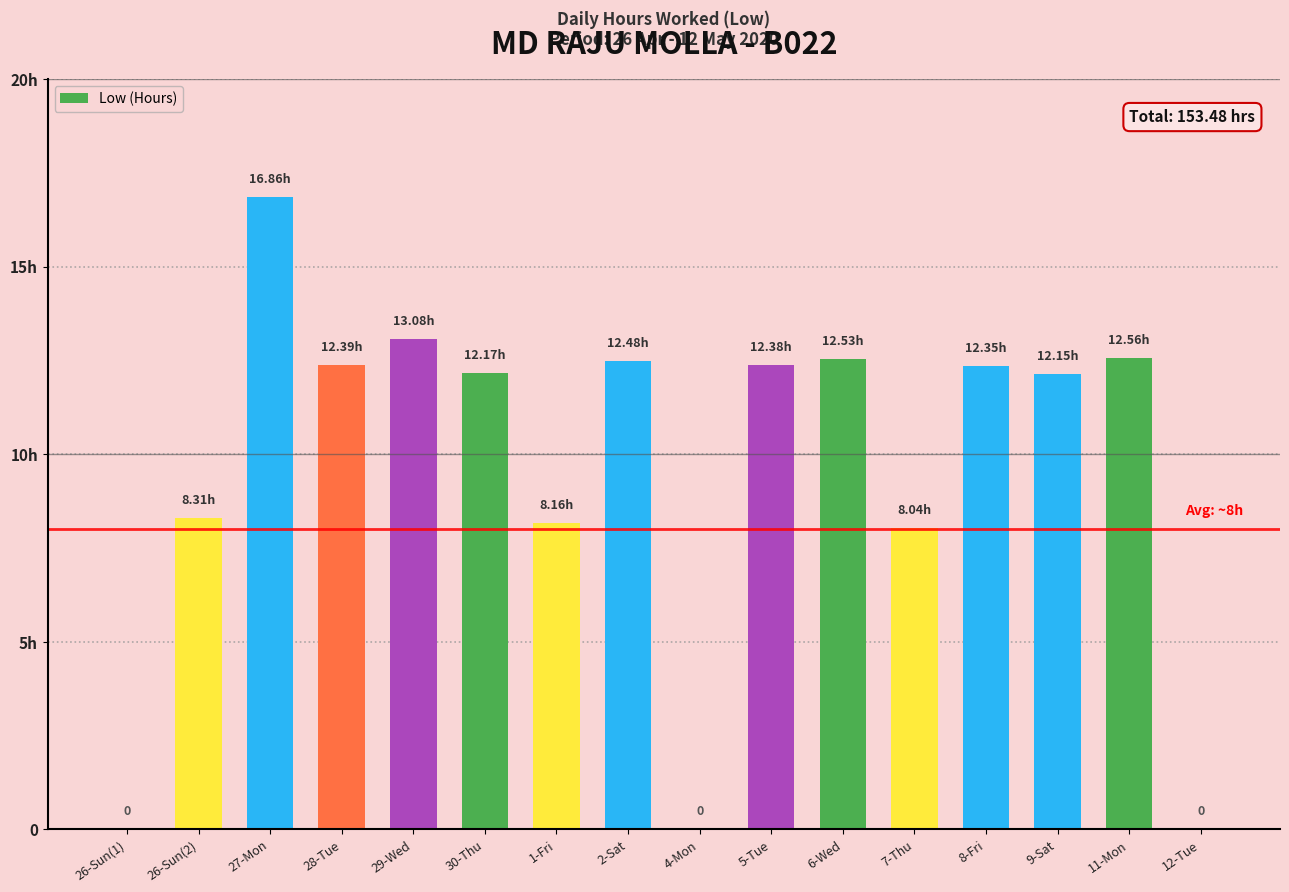

Where is the data nearest to the value 8?

7-Thu